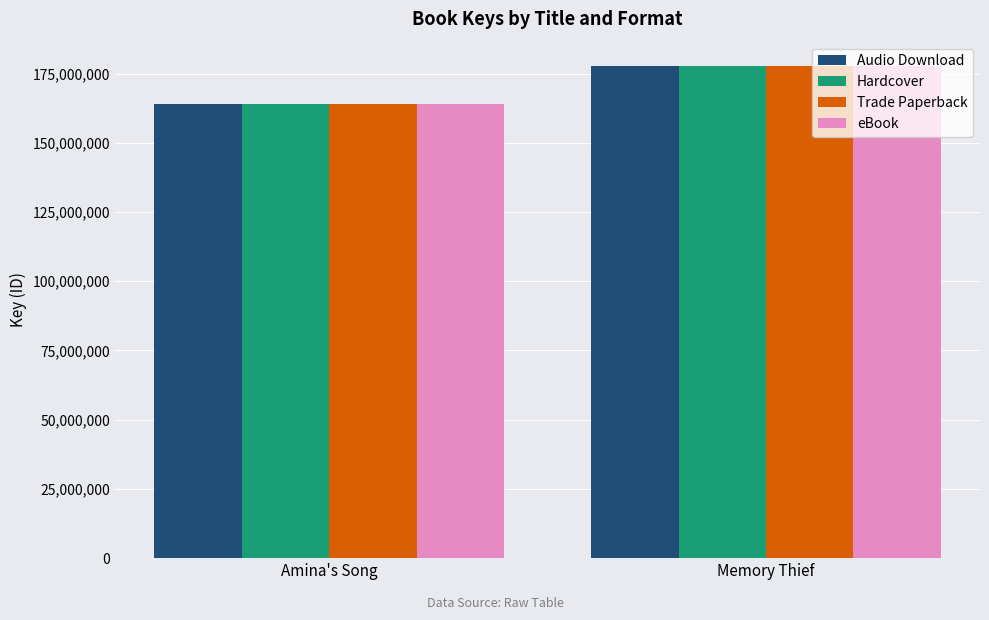

Reading left to right, what are all the values shown in this chart?

Audio Download: Amina's Song=163972011	Memory Thief=177620020
Hardcover: Amina's Song=163972011	Memory Thief=177620020
Trade Paperback: Amina's Song=163972011	Memory Thief=177620020
eBook: Amina's Song=163972011	Memory Thief=177620020